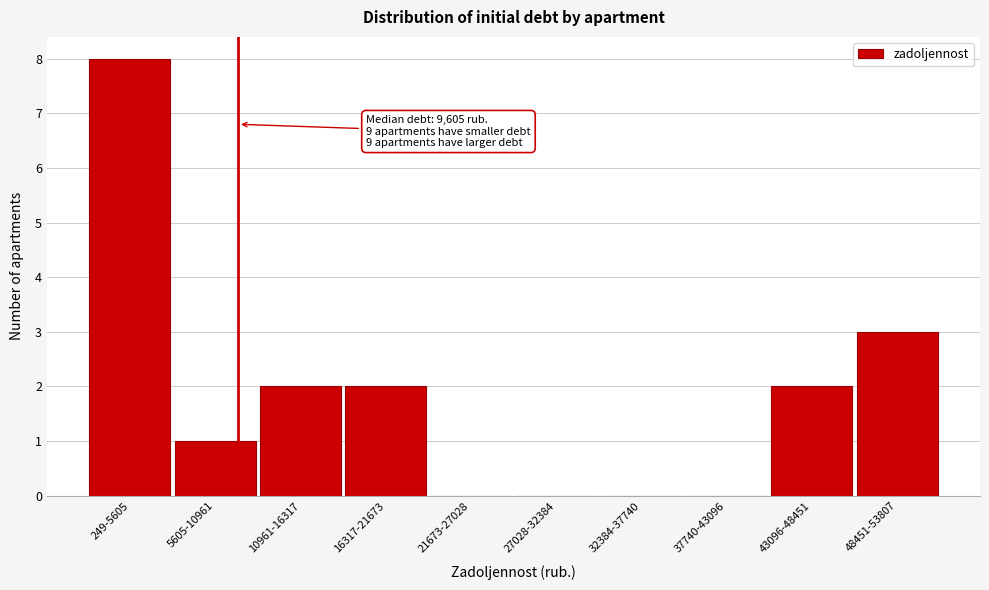

Reading right to left, what are all the values shown in this chart?

48451-53807=3	43096-48451=2	37740-43096=0	32384-37740=0	27028-32384=0	21673-27028=0	16317-21673=2	10961-16317=2	5605-10961=1	249-5605=8